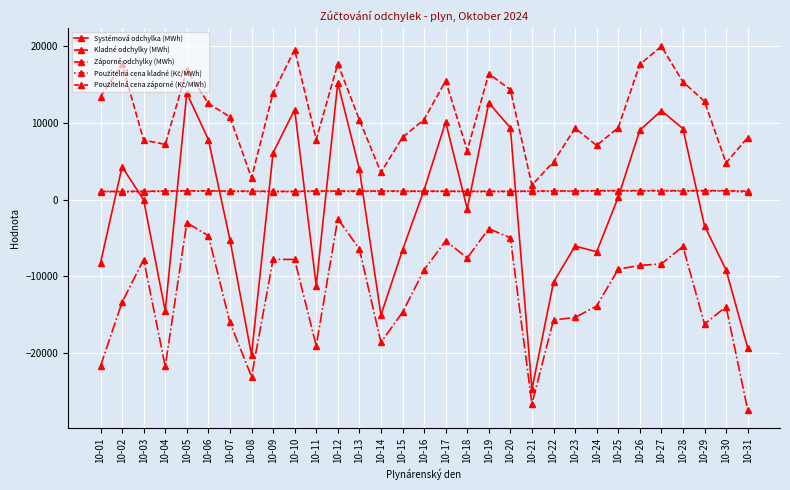

At which category is the sum across all series the highest?

10-12